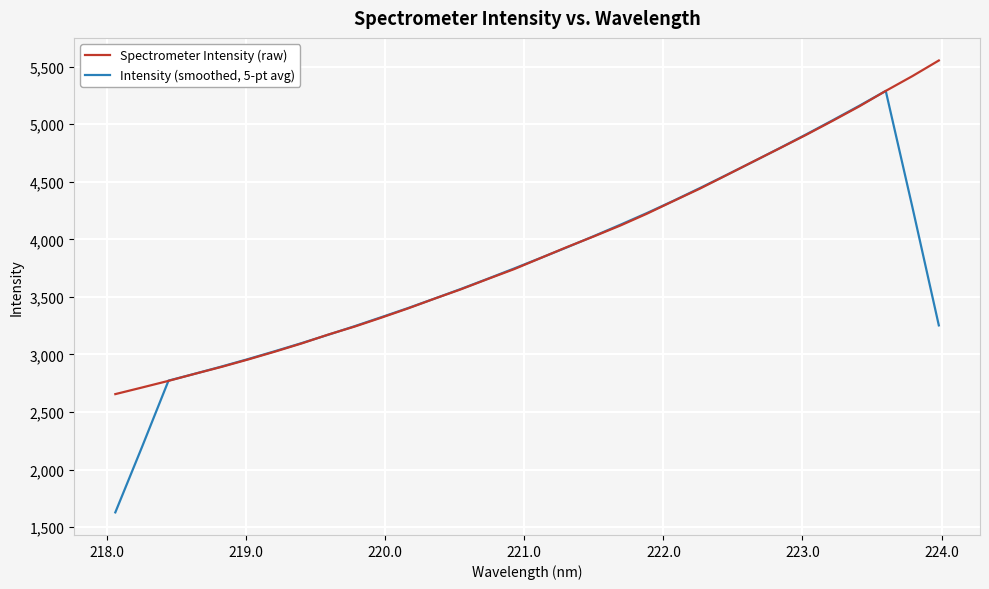

Which series has the largest range (max minus min)?

Intensity (smoothed, 5-pt avg)